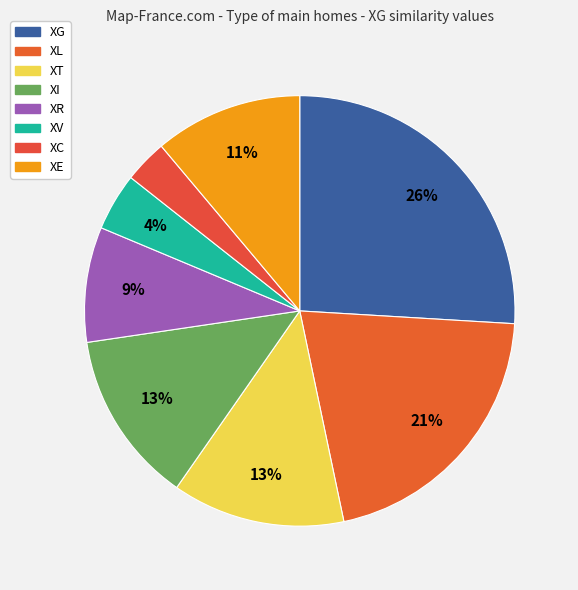

Is it true that XI is 13% of the pie?

True